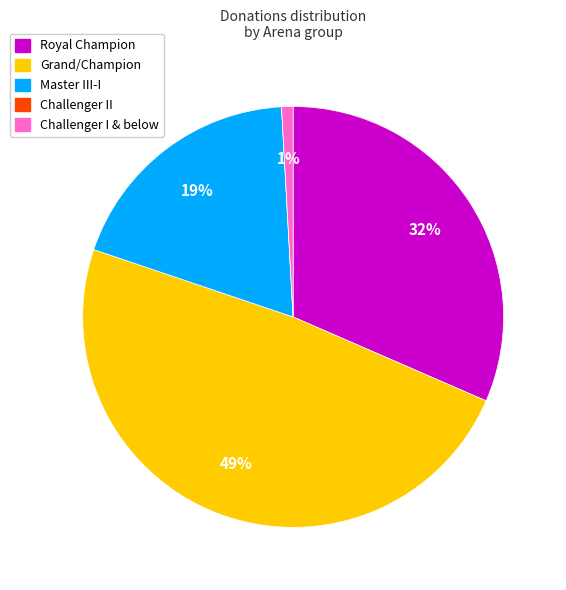

To the nearest percent, what is the difference between the largest and smallest slice percentages?

49%